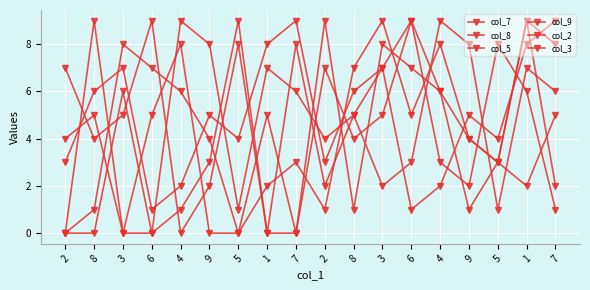

The col_3 series shows 13 at 4. True or false?

False